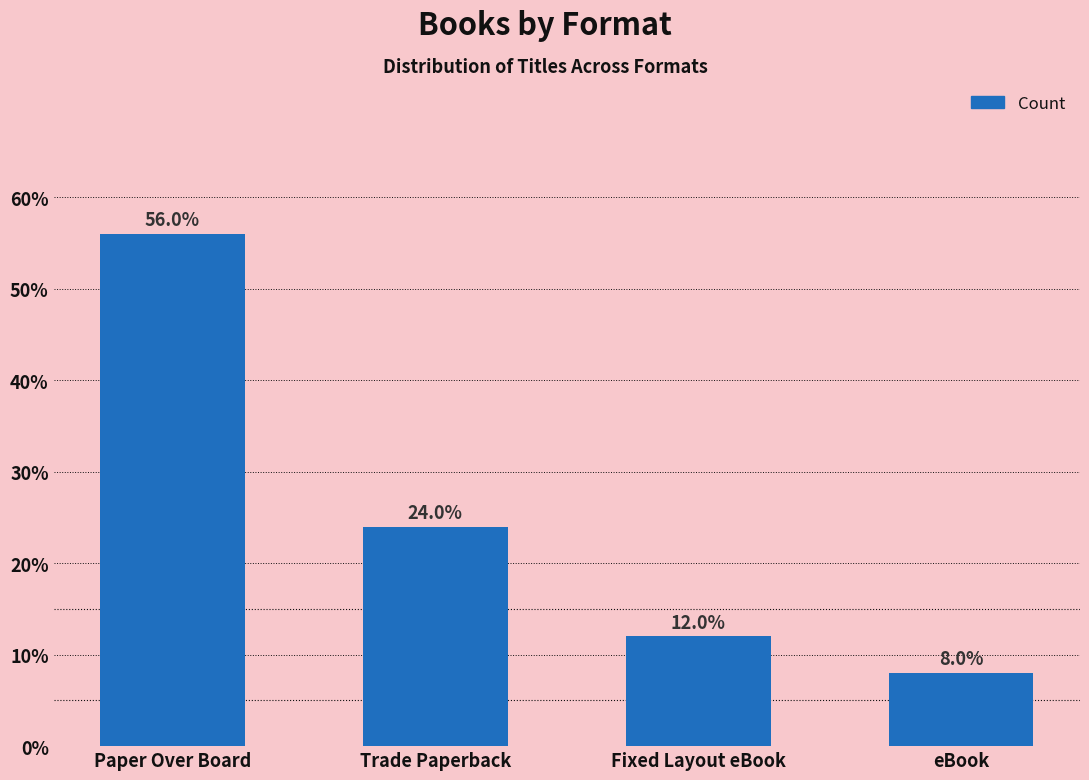

The value at Paper Over Board is 30.6. True or false?

False